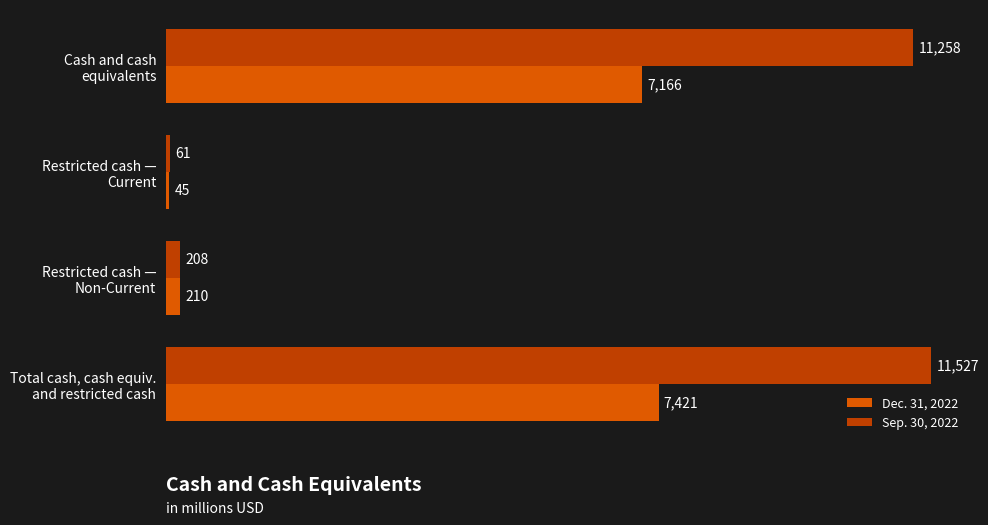

How many data points does each series have?

4